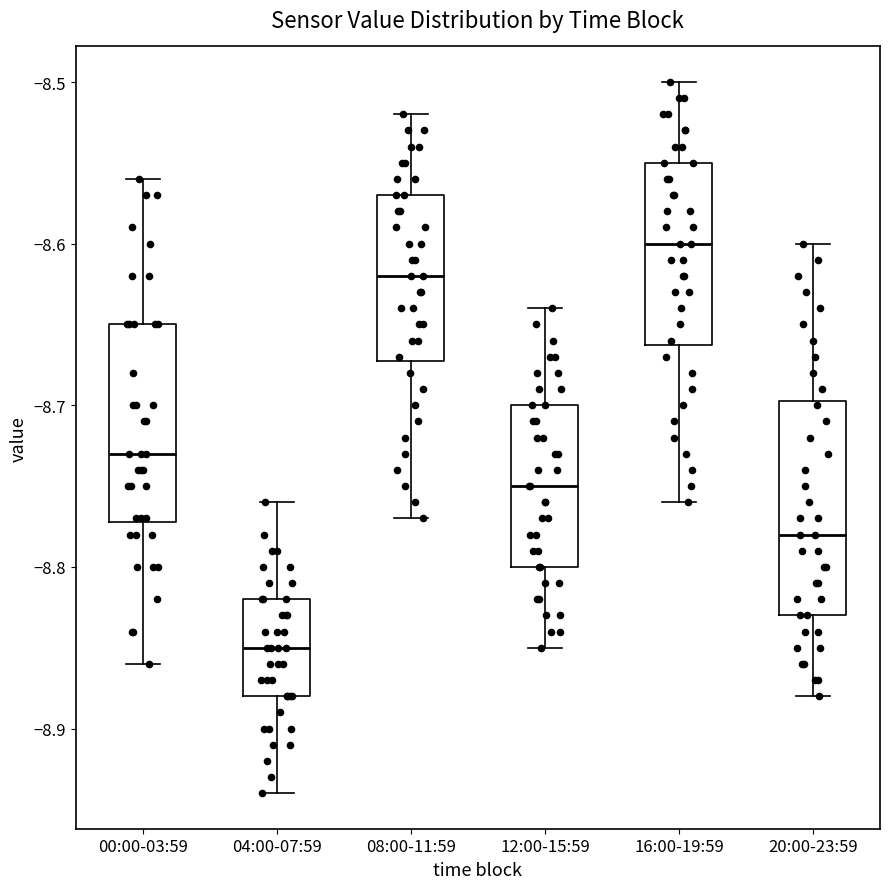

Which box has the highest median line?

16:00-19:59